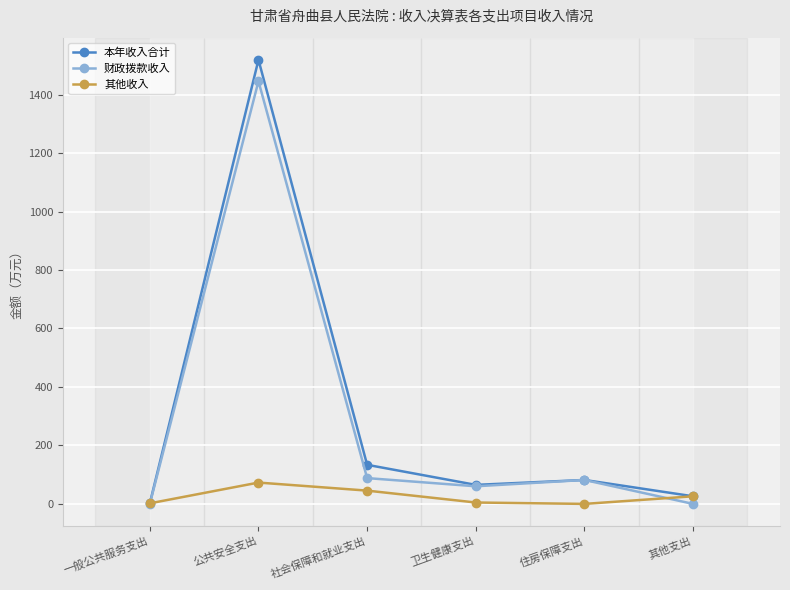

How many values in the 财政拨款收入 series exceed 81?

3